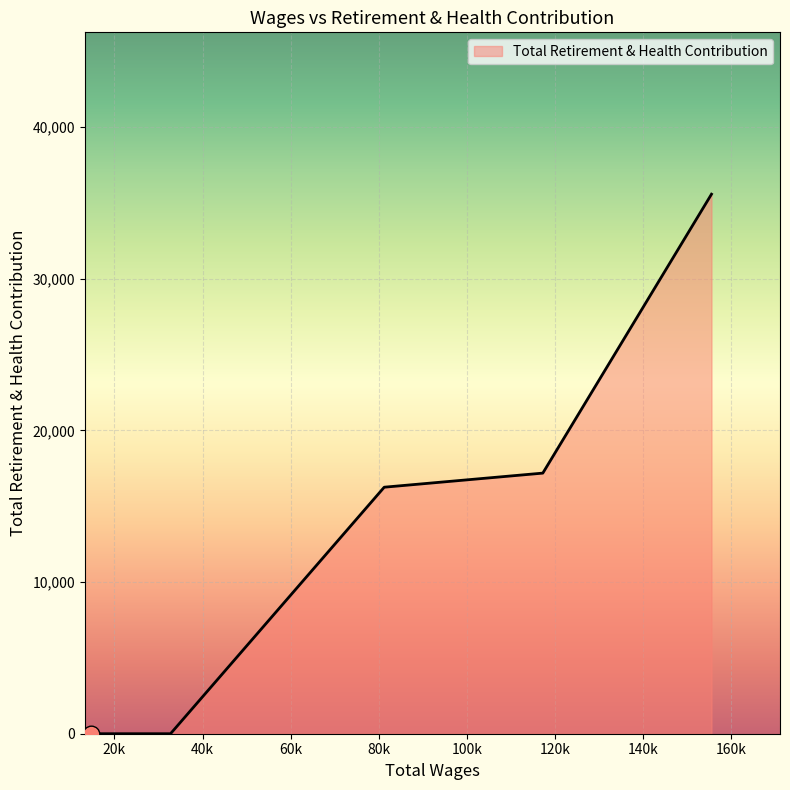

What is the sum of all values?

69002